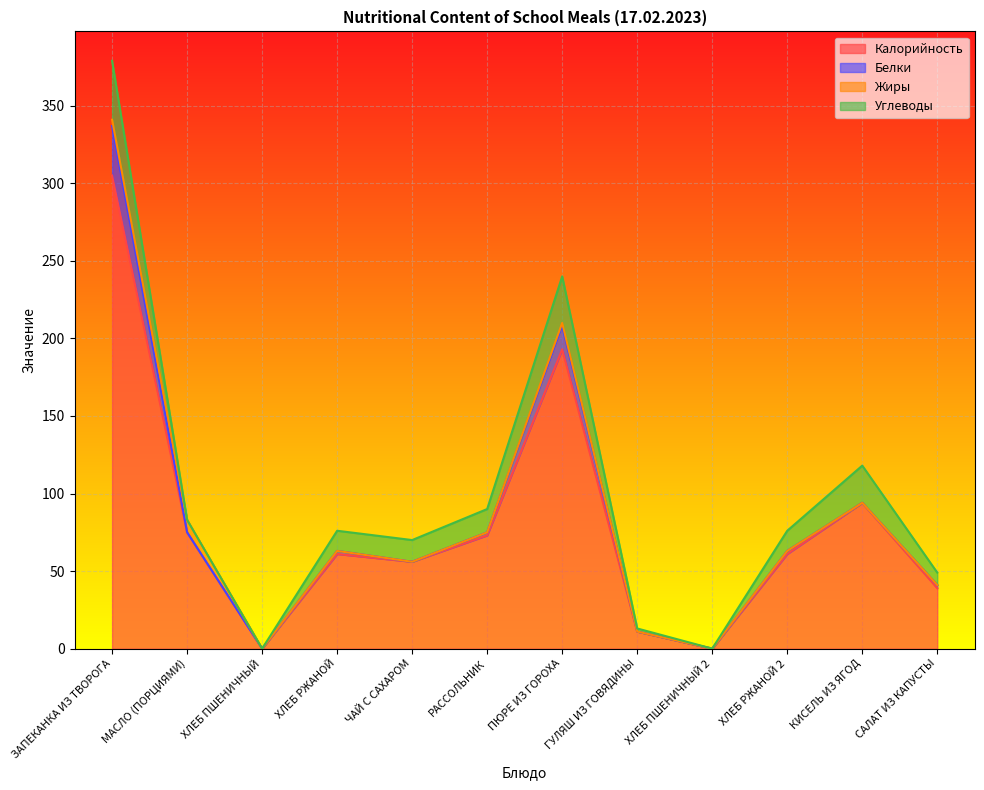

Which category has the highest value in the Калорийность series?

ЗАПЕКАНКА ИЗ ТВОРОГА